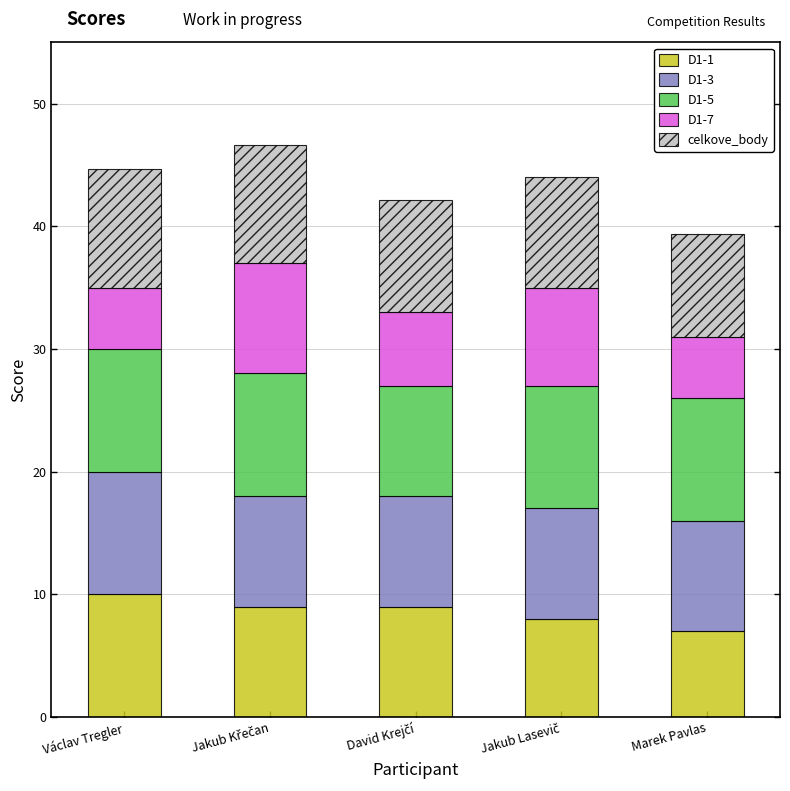

What is the total value across all series at Marek Pavlas?

39.3